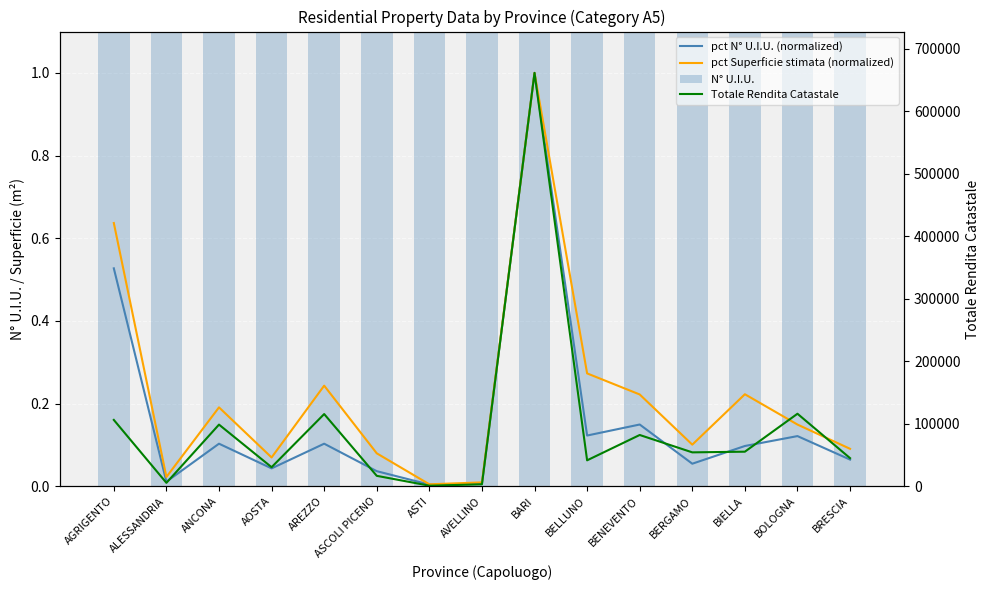

What position from the right is BIELLA?

3